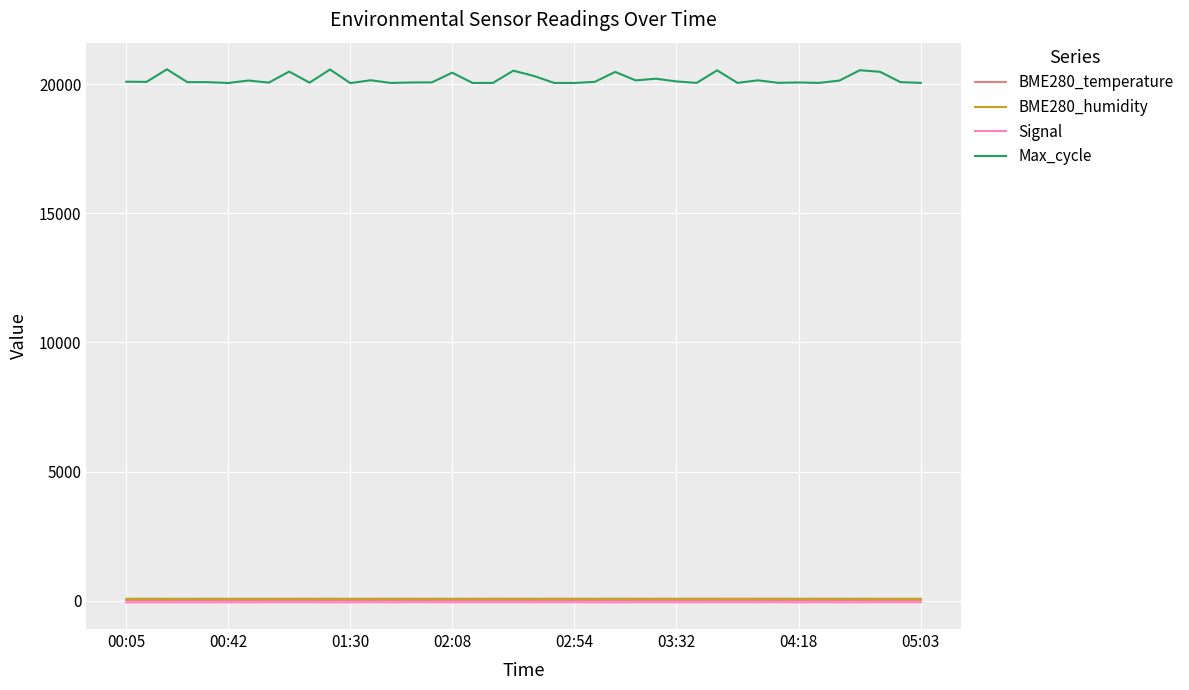

True or false: Max_cycle and BME280_humidity intersect in this chart.

False